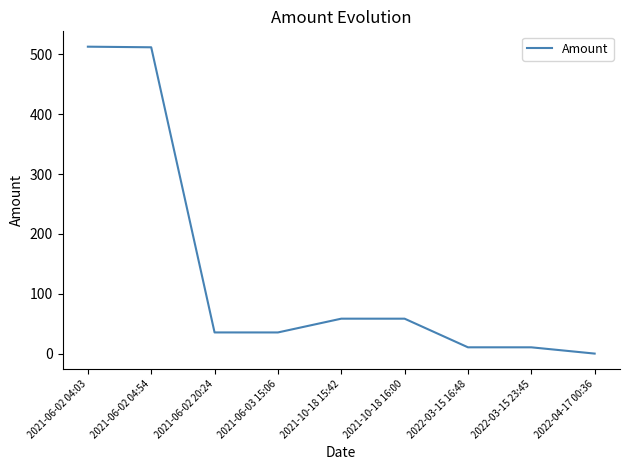

What is the maximum value shown in the chart?

513.0